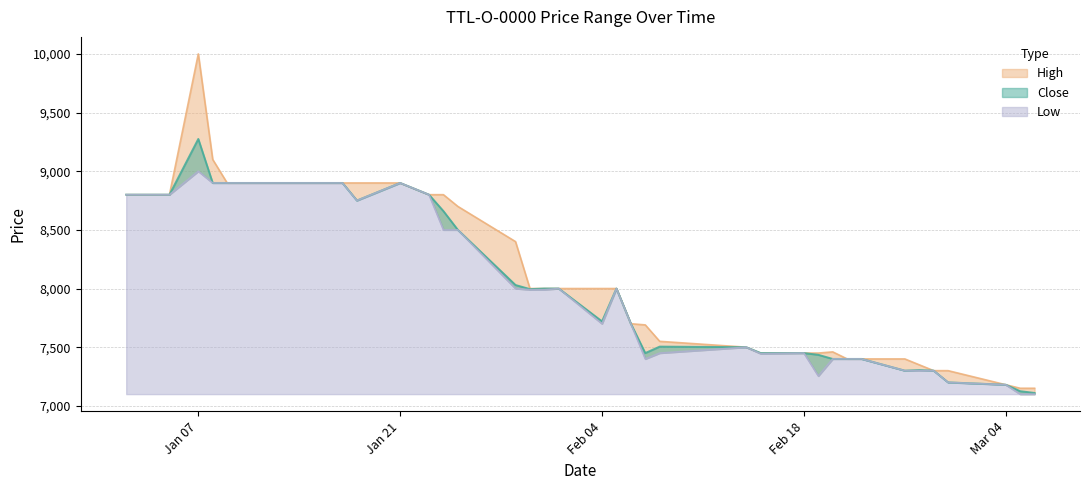

Rank the series by their average value, from highest to lowest.

High, Close, Low